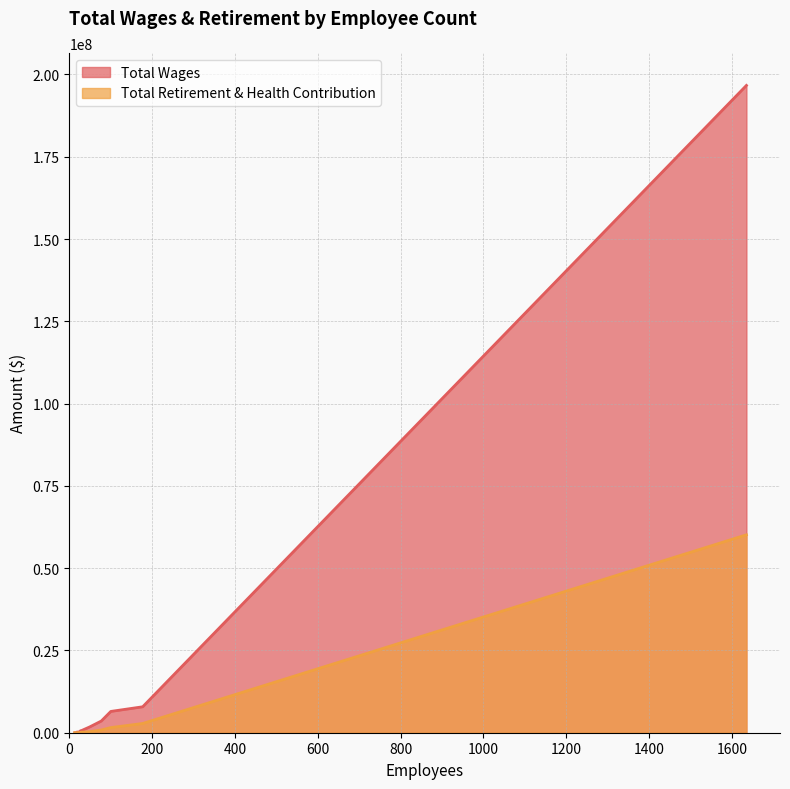

True or false: Total Wages has a value of 4409855 at 100.

False